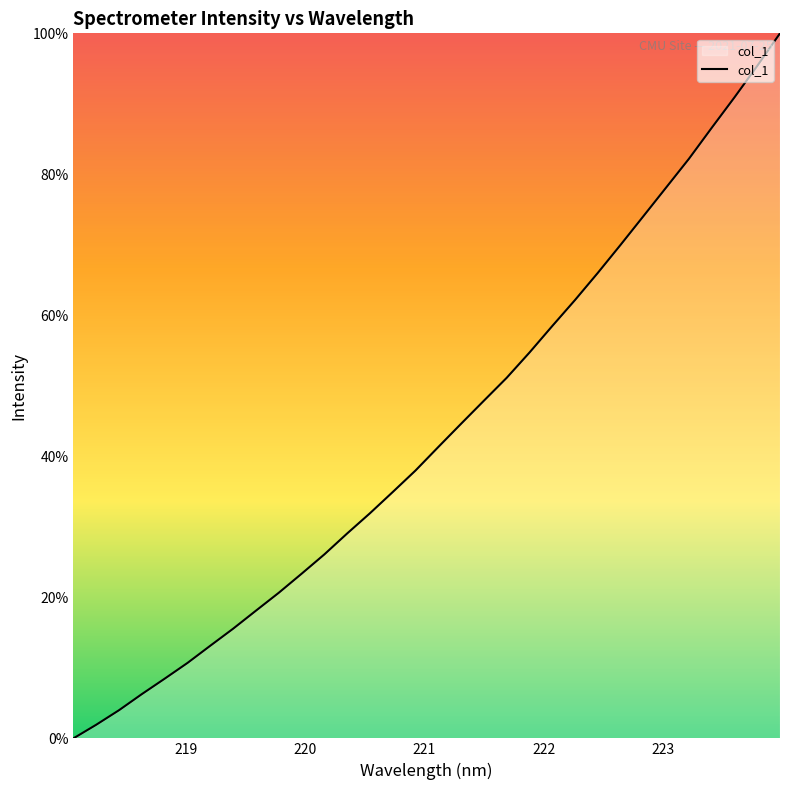

What is the sum of all values?

1385.9